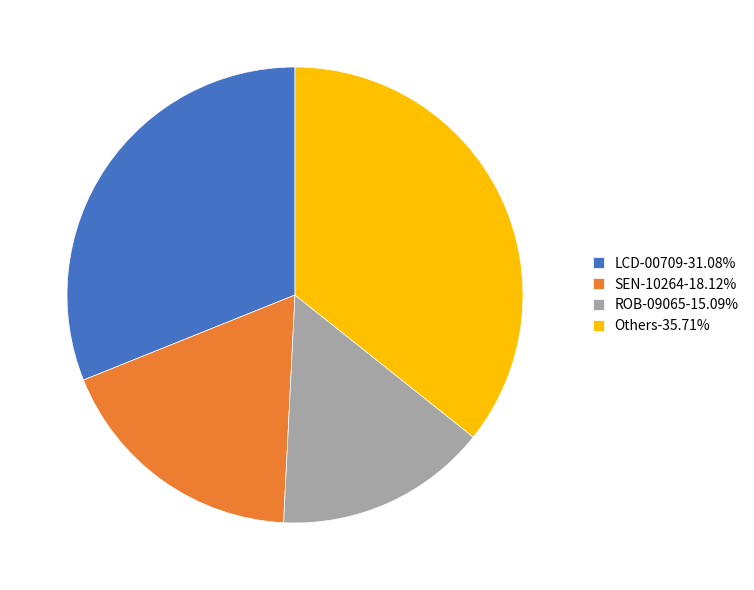

What is the ratio of the value at SEN-10264-18.12% to the value at LCD-00709-31.08%?

0.6